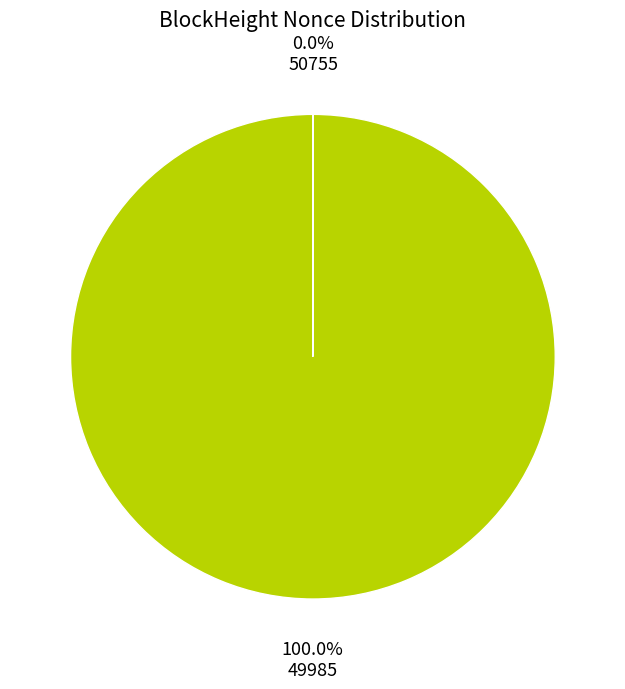

What is the majority slice?

49985